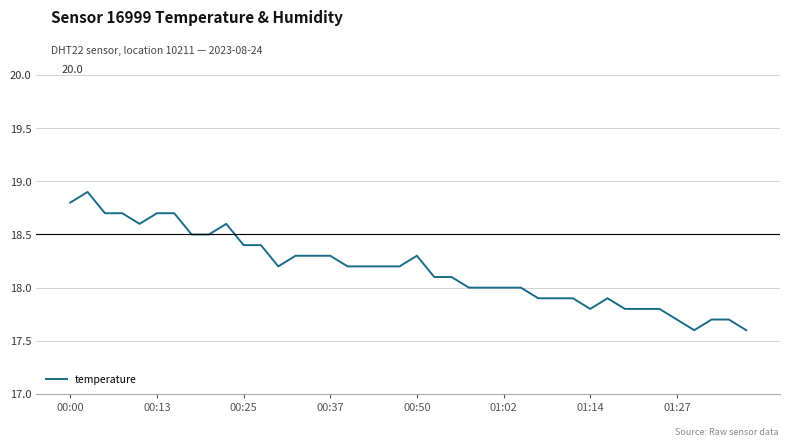

What is the minimum value shown in the chart?

17.6